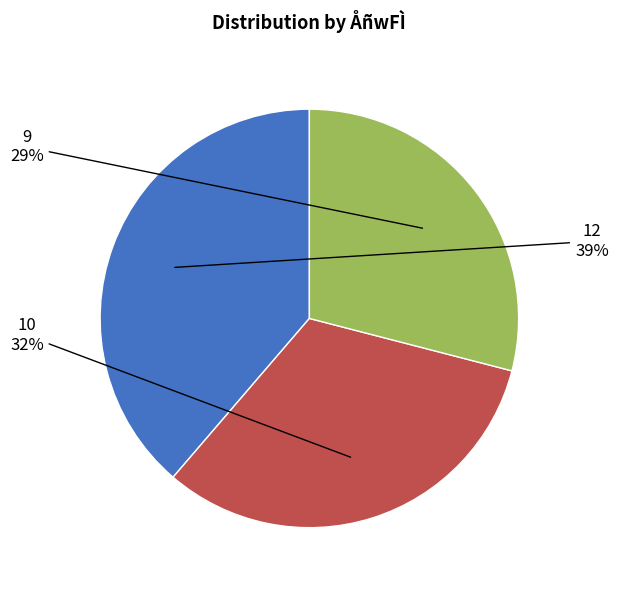

To the nearest percent, what is the difference between the largest and smallest slice percentages?

10%